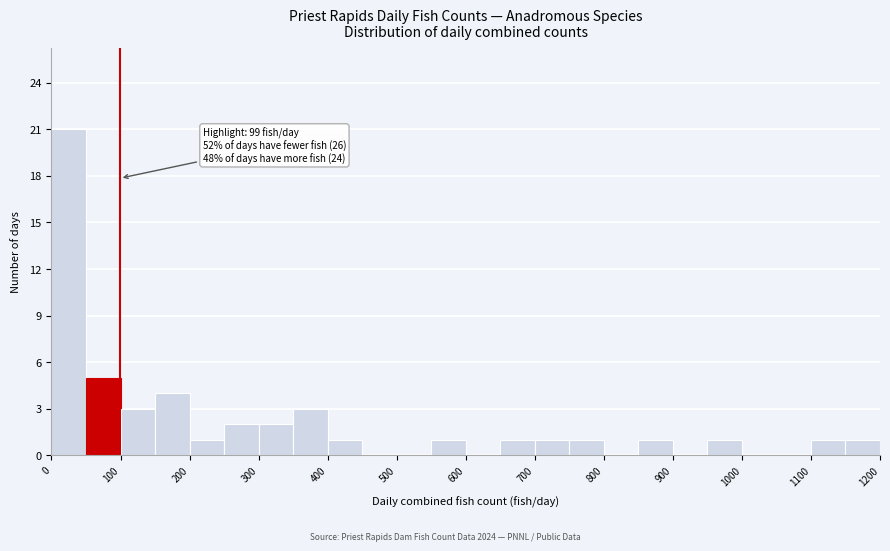

Which range on the x-axis has the tallest bar?

0 to 50